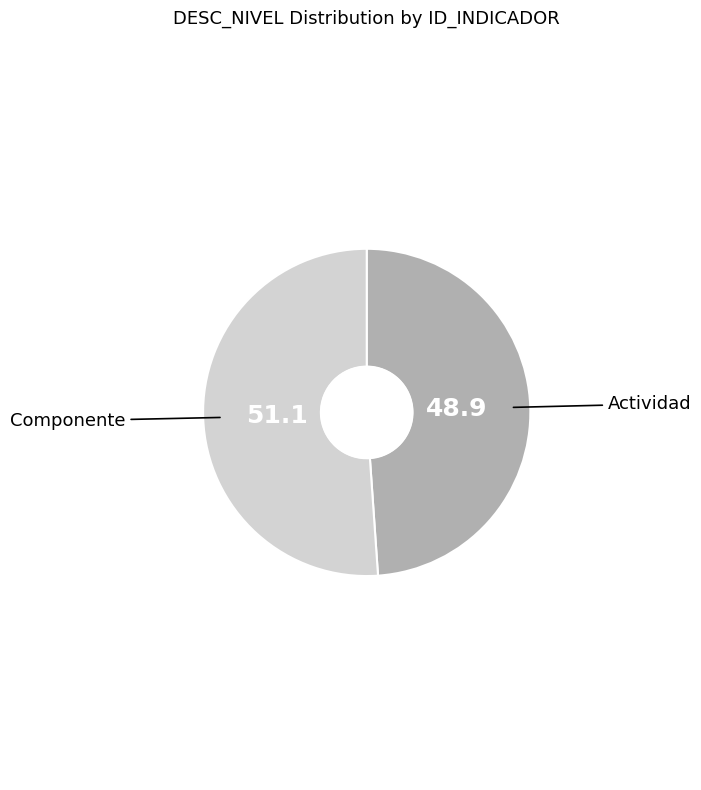

Is there a majority slice in this chart?

Yes